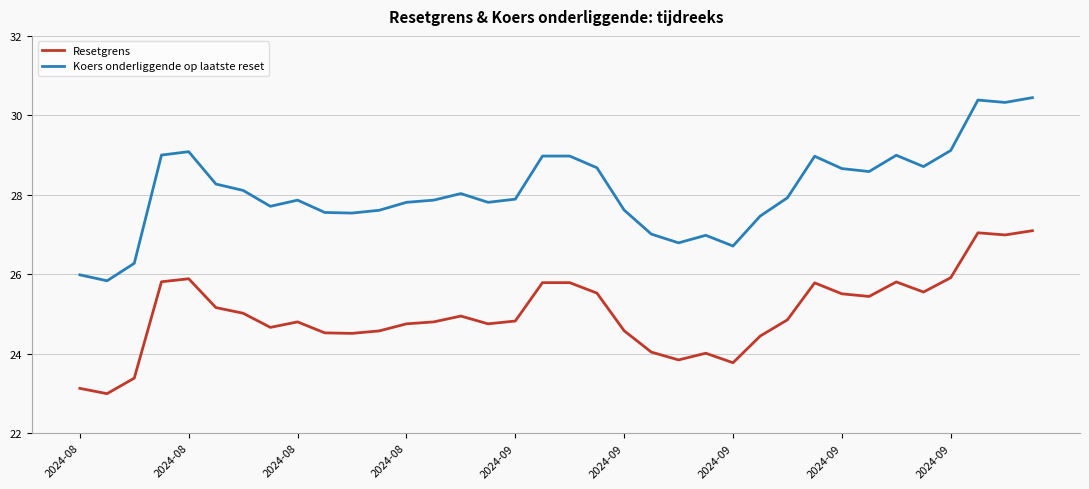

Which series has the largest total across all categories?

Koers onderliggende op laatste reset